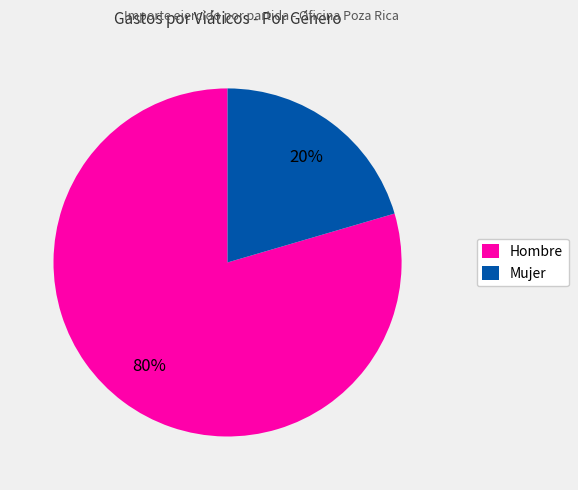

To the nearest percent, what is the average slice percentage?

50%